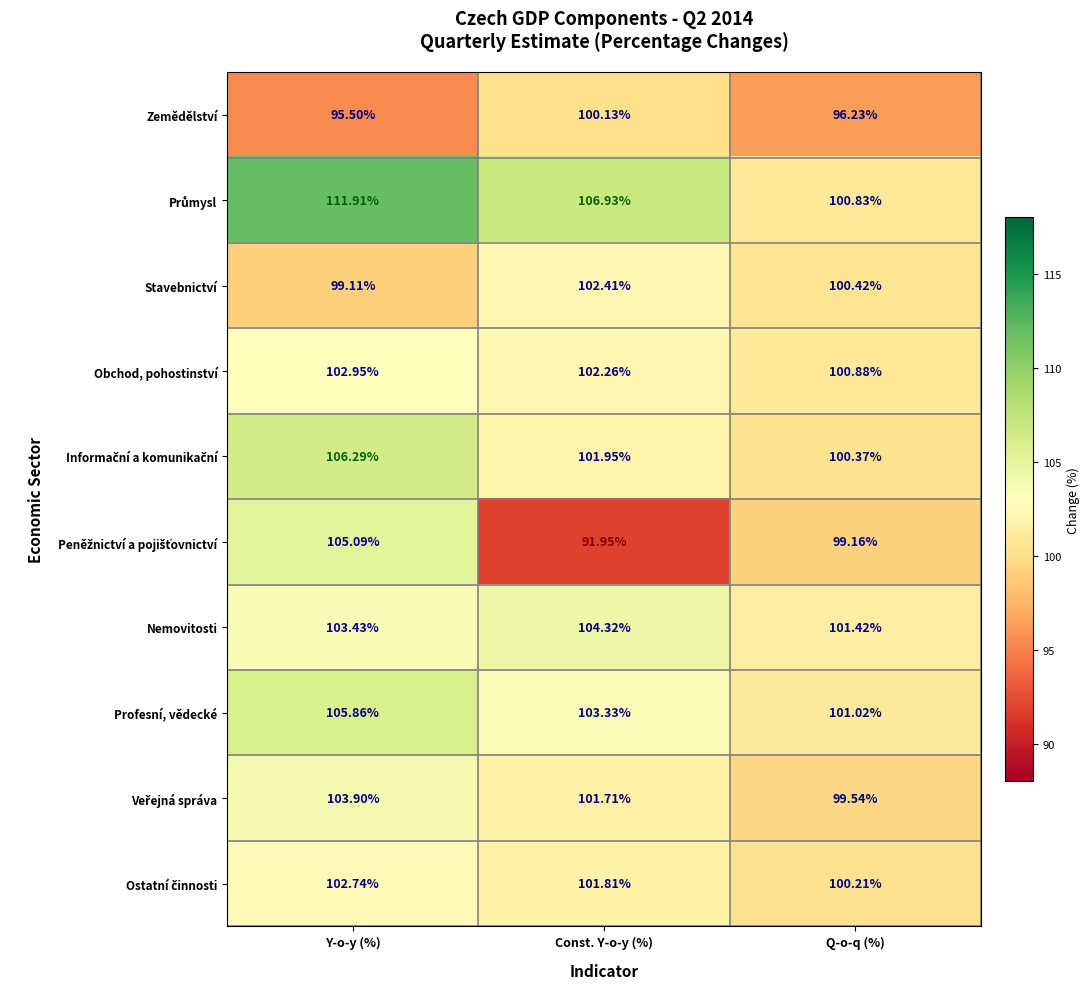

What is the maximum value shown in the chart?

111.9